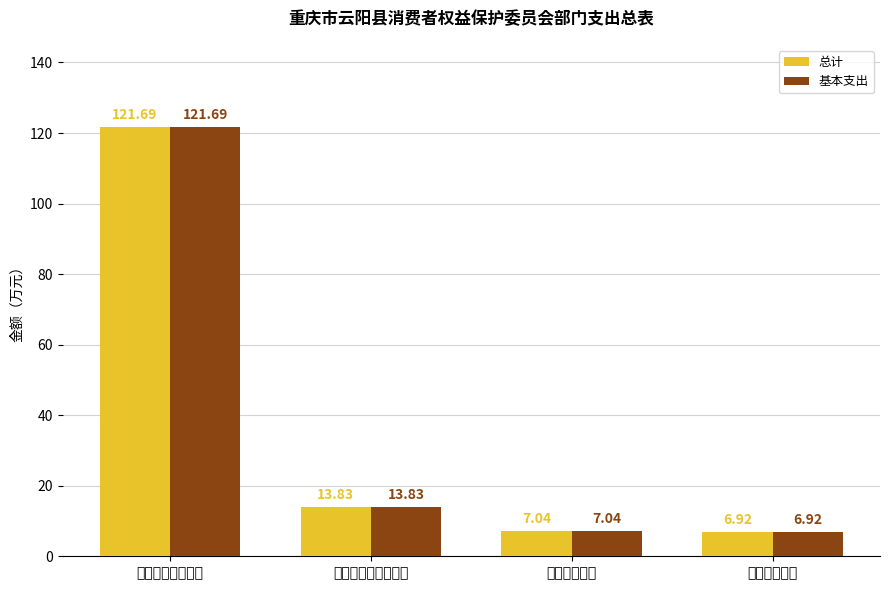

What is the sum of the 基本支出 values at 社会保障和就业支出 and 住房保障支出?

20.8